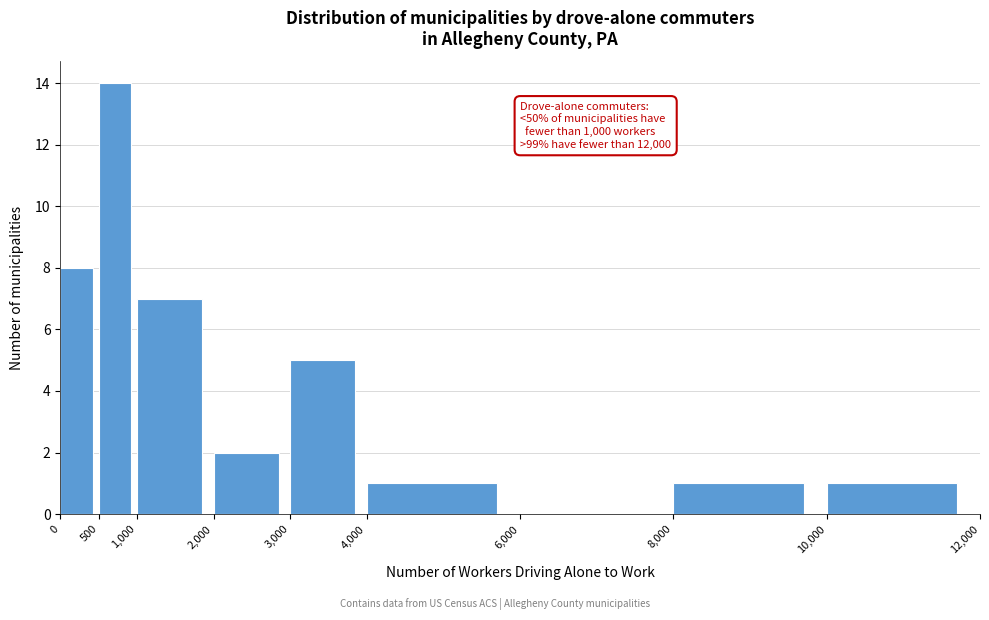

Which range on the x-axis has the tallest bar?

500 to 1,000